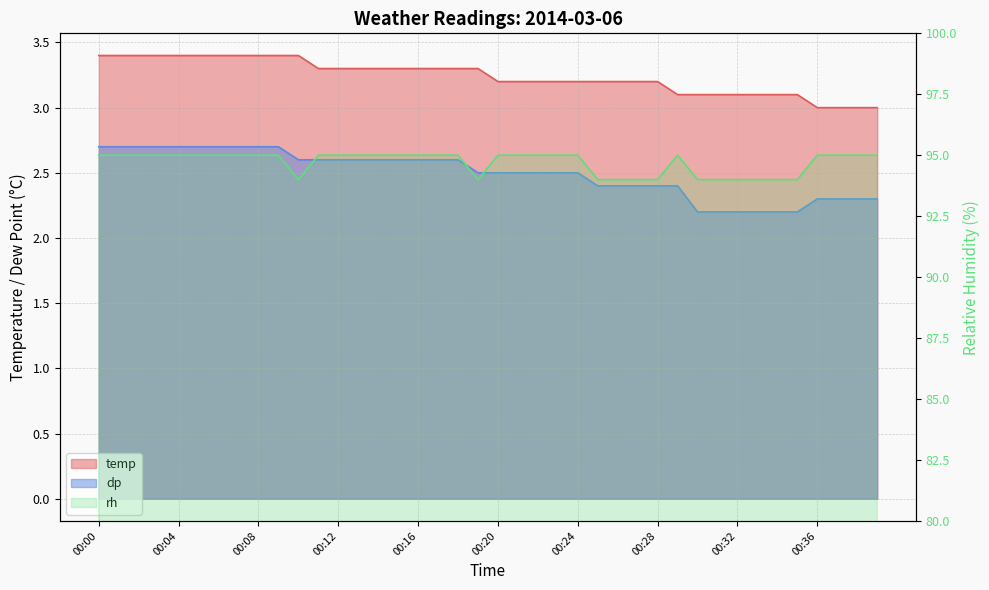

What is the minimum value for rh?

94.0